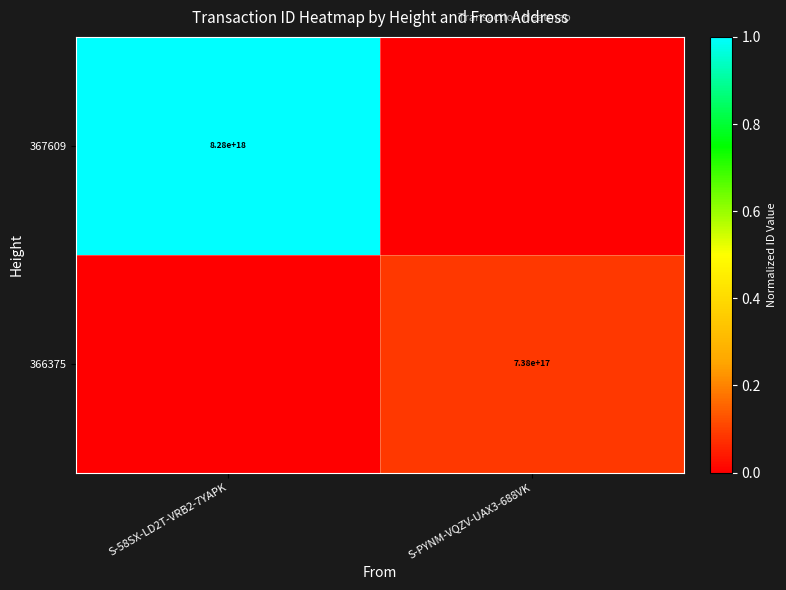

True or false: 366375 has a value of 738000000000000000 at S-PYNM-VQZV-UAX3-688VK.

True